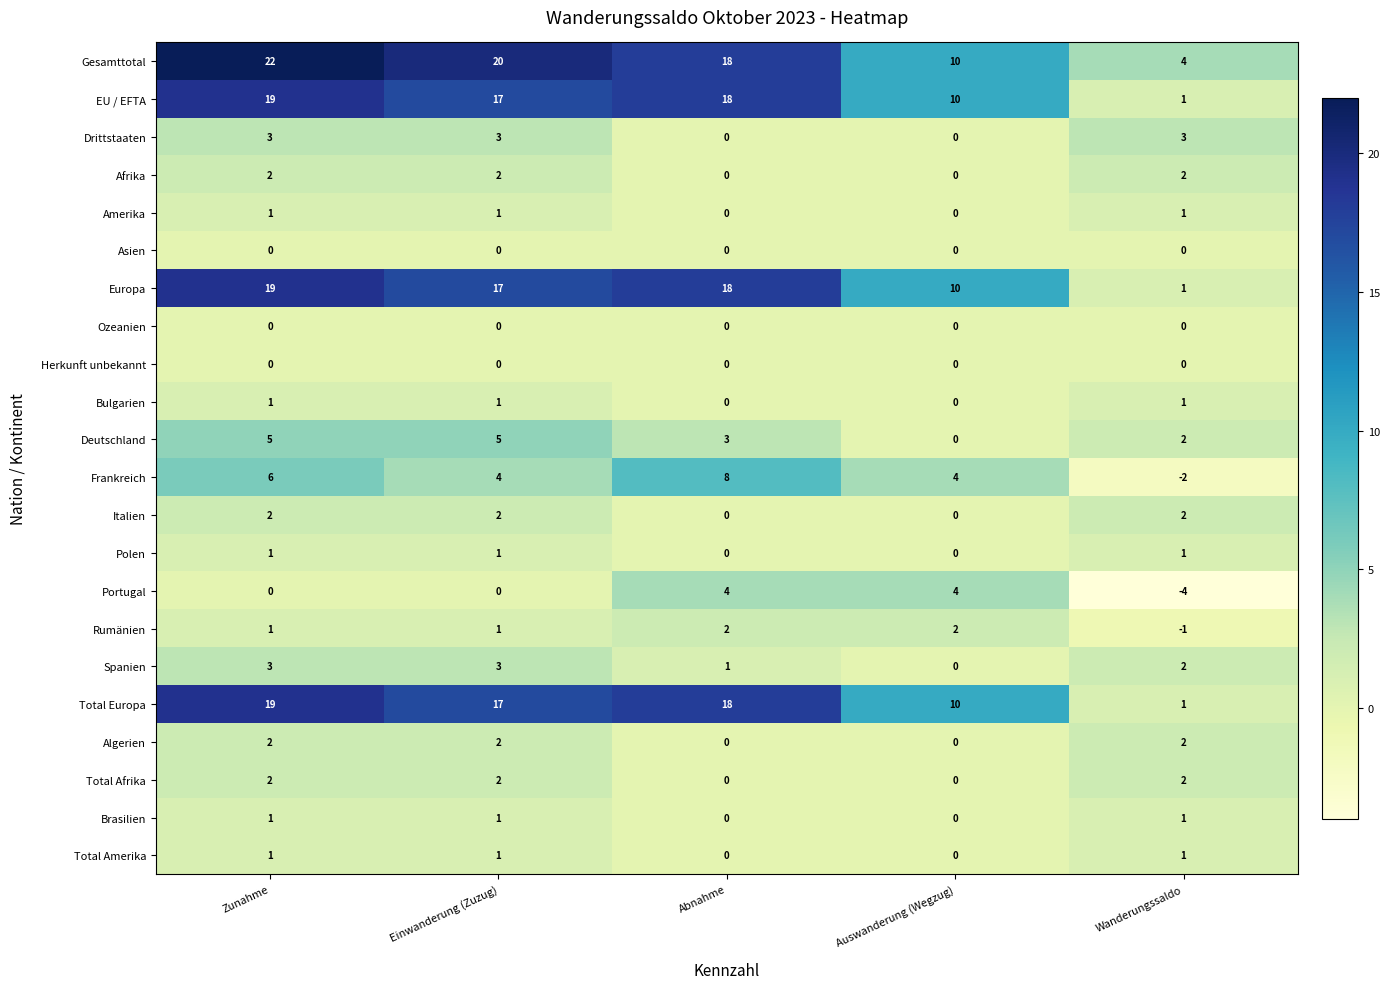

What is the sum of all Afrika values?

6